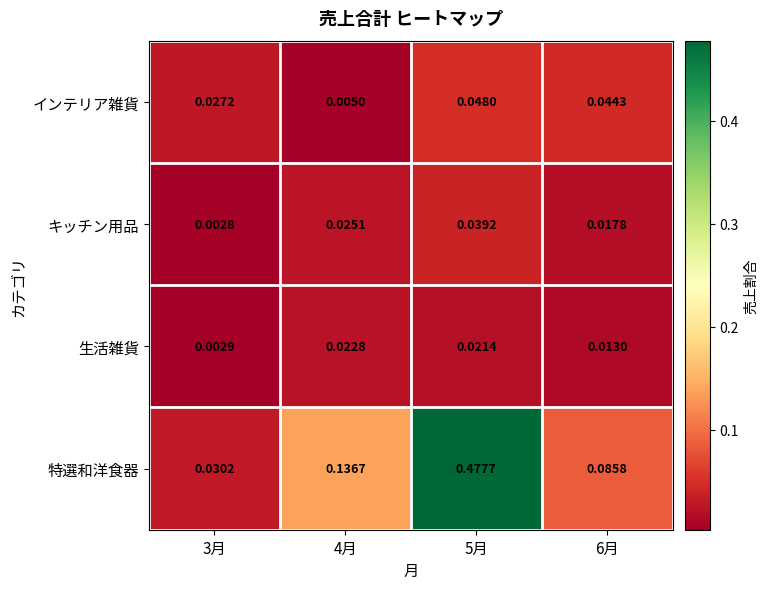

Rank the series at 4月 from lowest to highest value.

インテリア雑貨, 生活雑貨, キッチン用品, 特選和洋食器